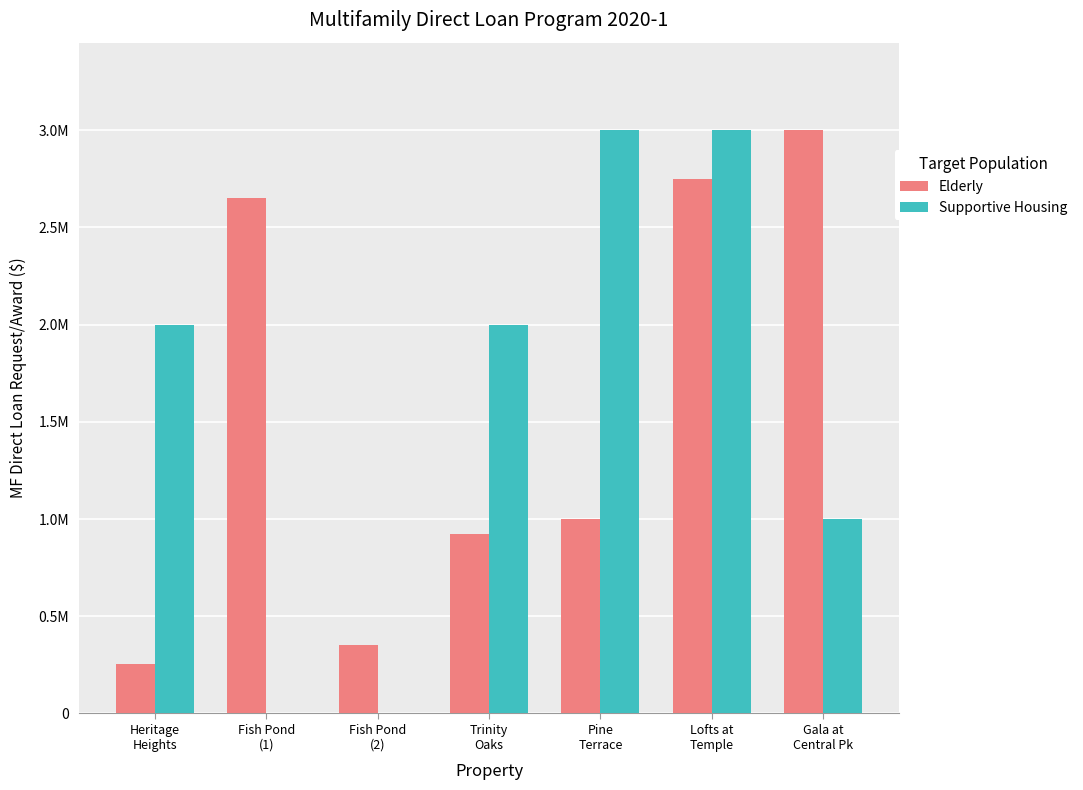

What is the label of the 4th bar from the right?

Trinity
Oaks